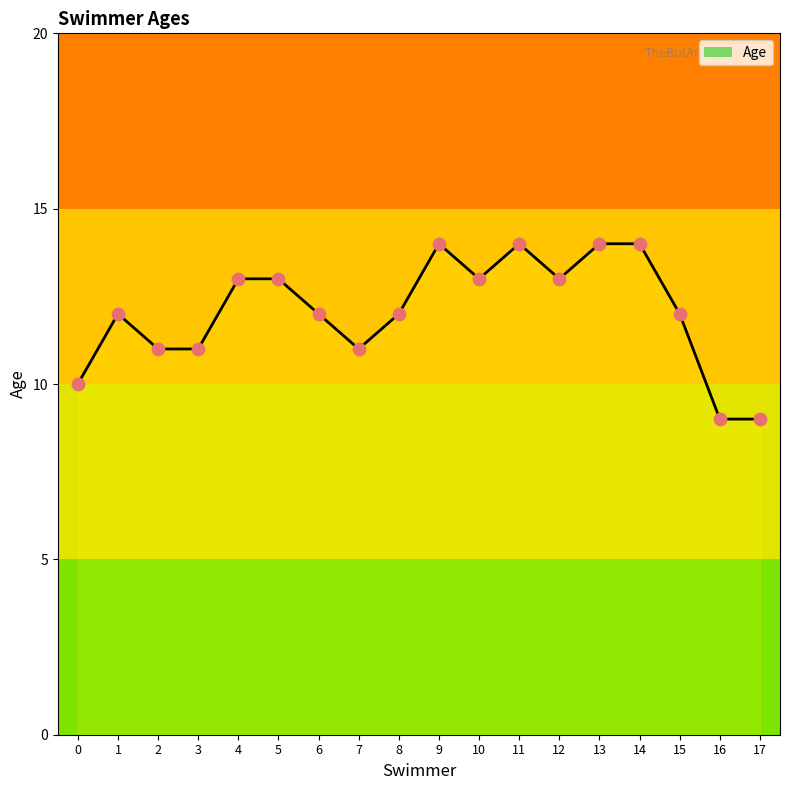

Approximately how many times larger is the value at 17 compared to 12?

0.7